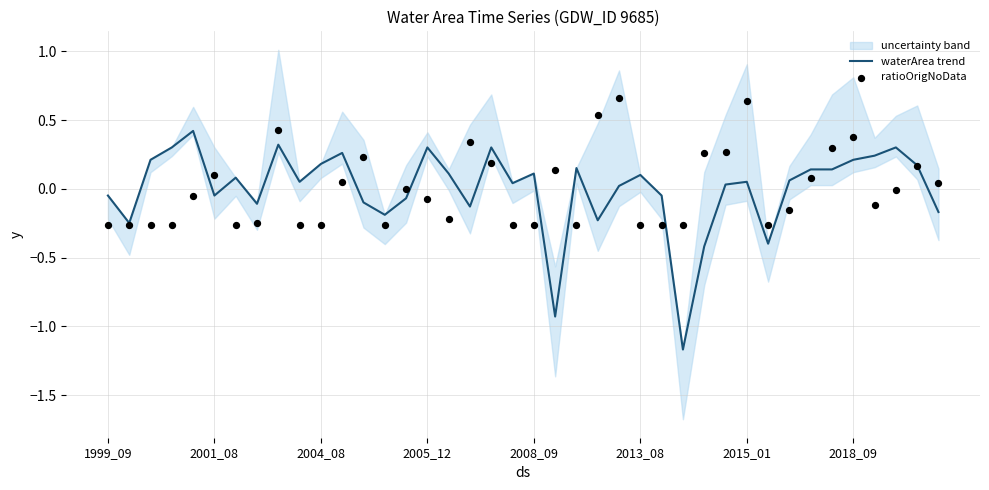

Which series has the largest total across all categories?

waterArea trend